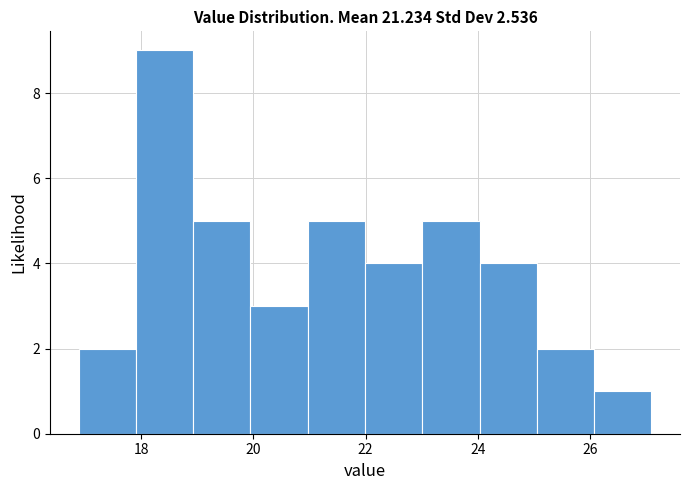

Reading left to right, list every bar in this chart as the range it spans on the x-axis followed by its height. Neither the bar edges nor the heights are printed on the chart, so give them approximately, as read against the axes.

16.8 to 18.0: 2
18.0 to 19.0: 9
19.0 to 20.0: 5
20.0 to 21.0: 3
21.0 to 22.0: 5
22.0 to 23.0: 4
23.0 to 24.0: 5
24.0 to 25.0: 4
25.0 to 26.0: 2
26.0 to 27.2: 1